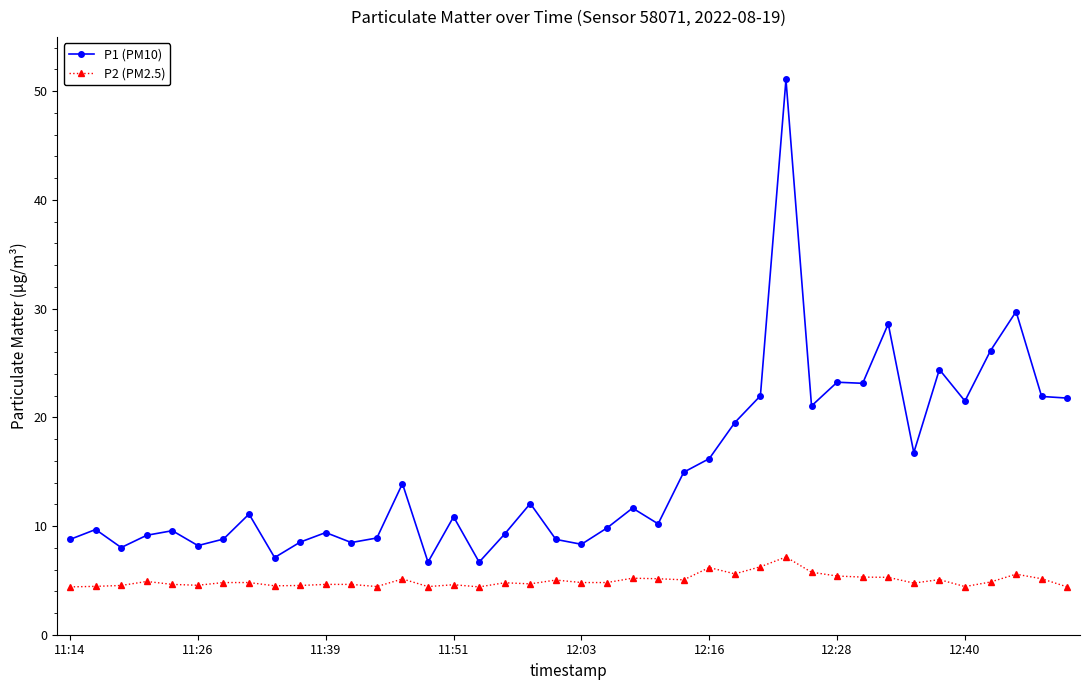

Which series has the largest total across all categories?

P1 (PM10)